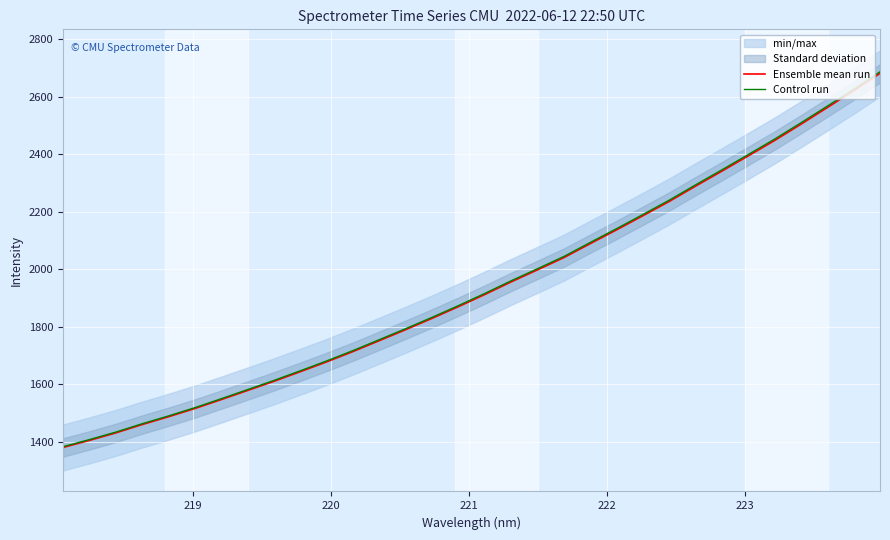

Reading left to right, transcribe all the data shown in this chart.

Ensemble mean run: 1379.7	1404.3	1430.4	1459.5	1486.7	1515.3	1546.4	1578.1	1610.1	1643.6	1677.8	1713.8	1751.8	1790.0	1829.4	1870.1	1912.4	1956.3	1998.2	2040.7	2089.4	2137.4	2186.6	2236.3	2289.6	2341.7	2394.8	2448.4	2505.0	2562.8	2621.4	2682.0
Control run: 1382.5	1407.1	1433.3	1462.4	1489.6	1518.4	1549.5	1581.3	1613.3	1646.9	1681.2	1717.3	1755.3	1793.6	1833.0	1873.8	1916.2	1960.2	2002.2	2044.8	2093.5	2141.6	2190.9	2240.8	2294.1	2346.4	2399.6	2453.3	2510.0	2567.9	2626.6	2687.4